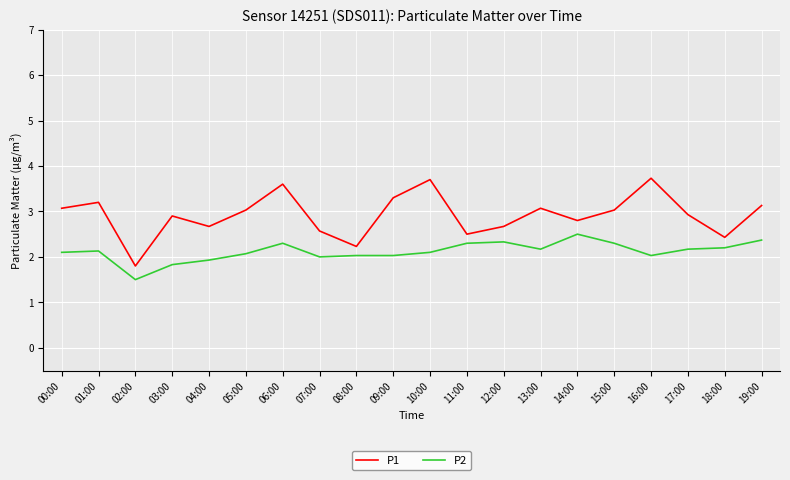

What is the smallest value displayed?

1.5